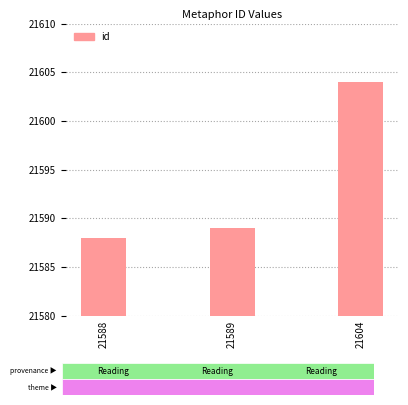

At which label is the value closest to 21596?

21589